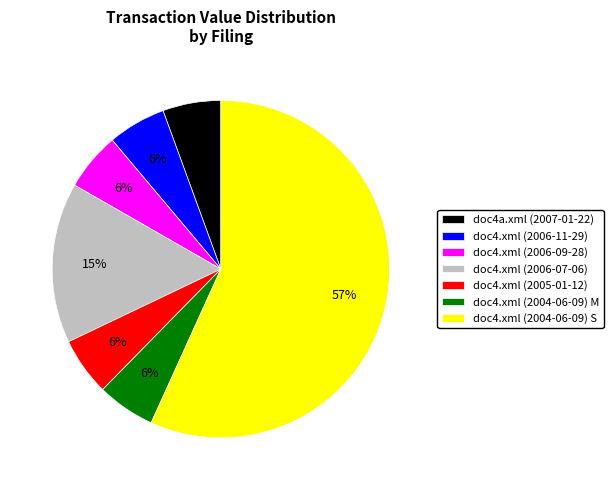

Does any single category account for the majority?

Yes